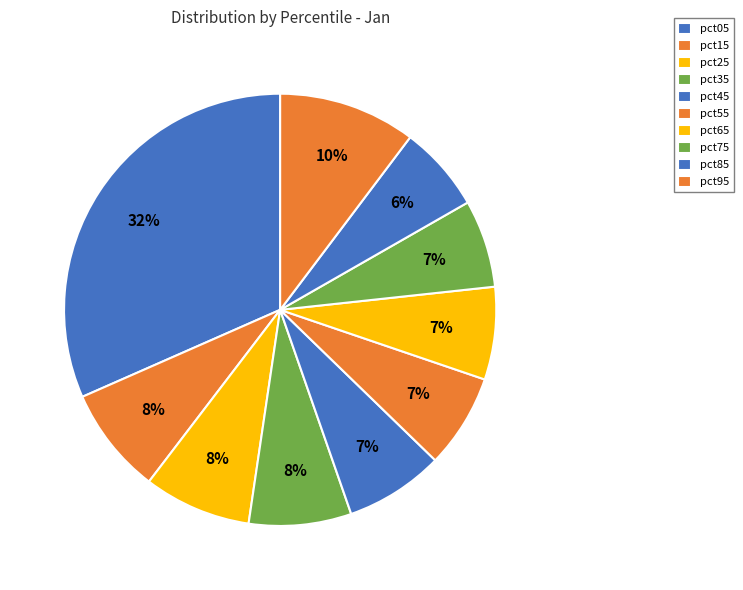

How many segments does this pie chart have?

10